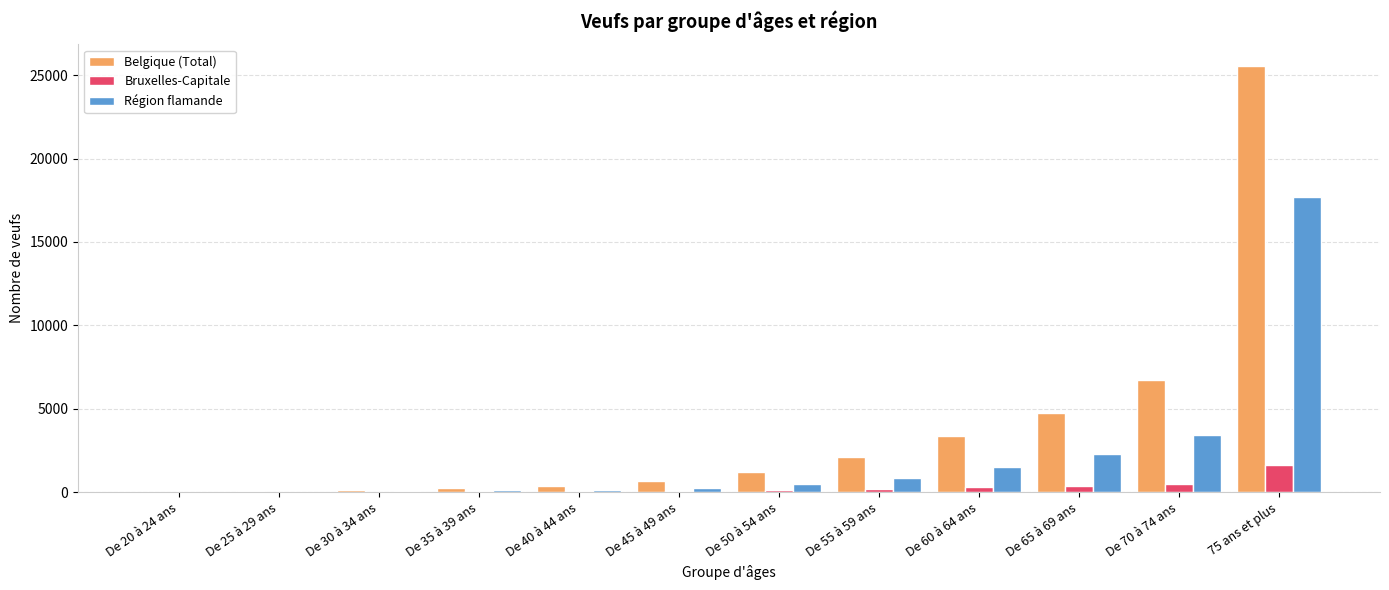

Which category has the highest value in the Région flamande series?

75 ans et plus